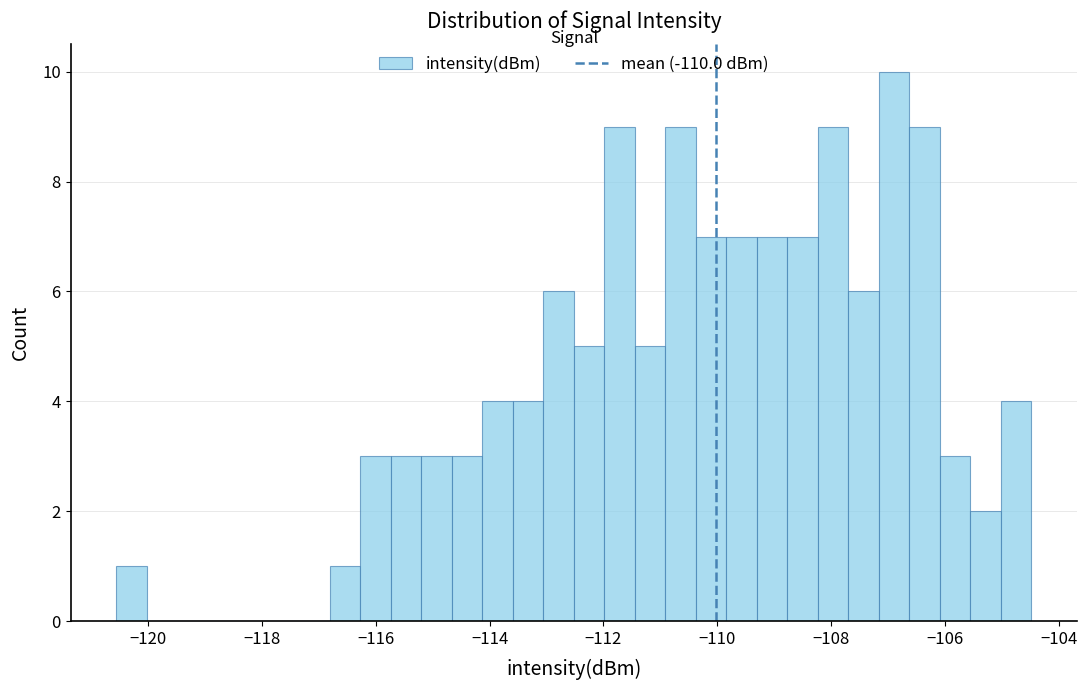

Around what value on the x-axis is the tallest bar? Give the approximate position of its centre, as read against the axis.

-106.8